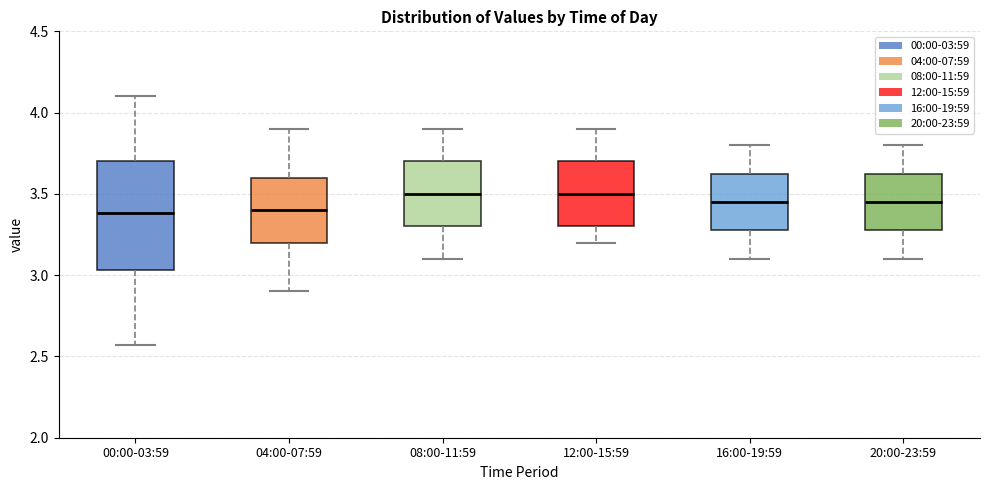

Comparing the boxes themselves (not the whiskers), which one is the tallest?

00:00-03:59